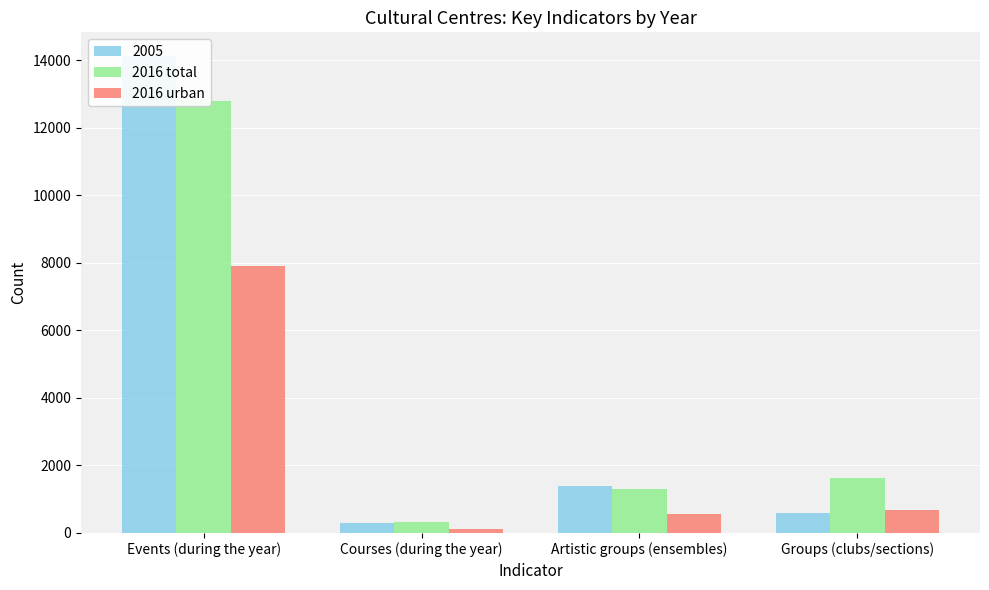

At how many categories does at least one series exceed 5663?

1